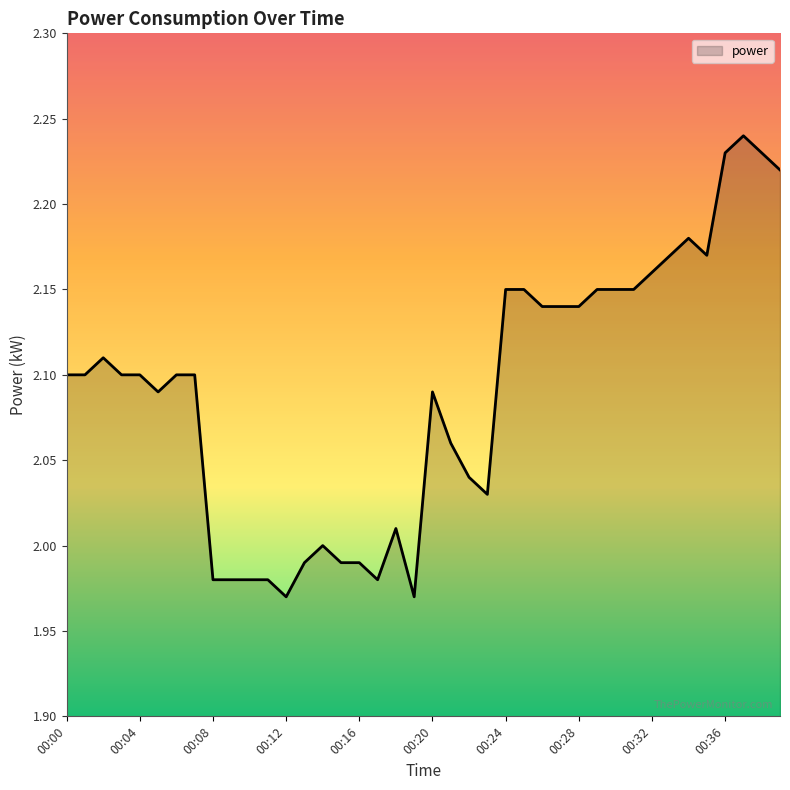

What is the difference between the second highest and second lowest values?

0.3